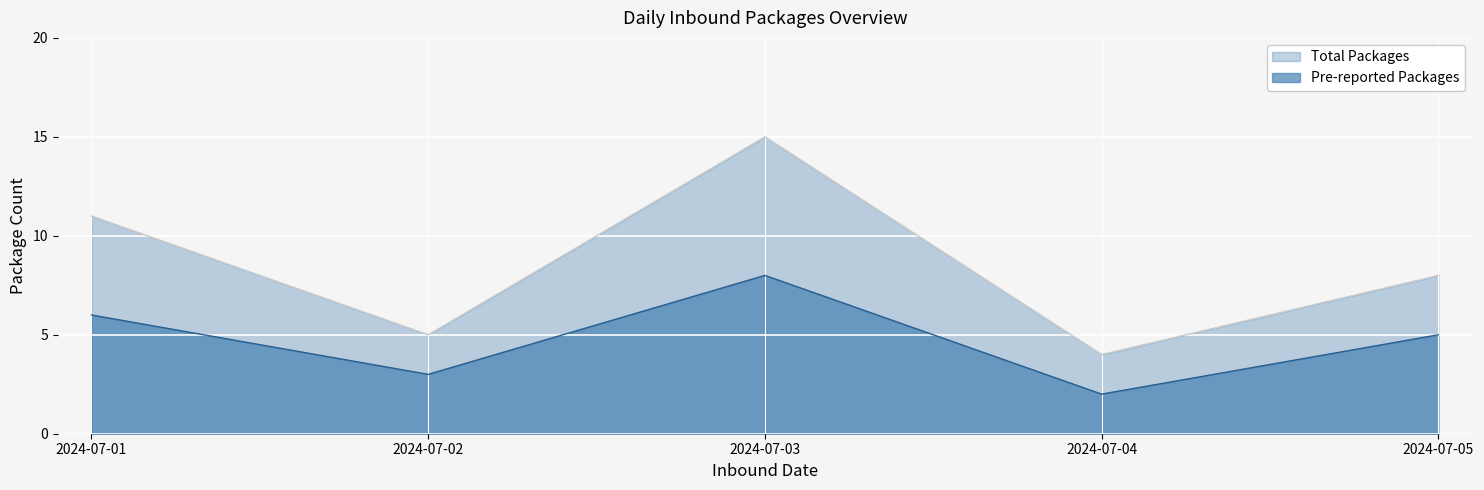

Reading left to right, list all the values displayed in this chart.

Total Packages: 11	5	15	4	8
Pre-reported Packages: 6	3	8	2	5